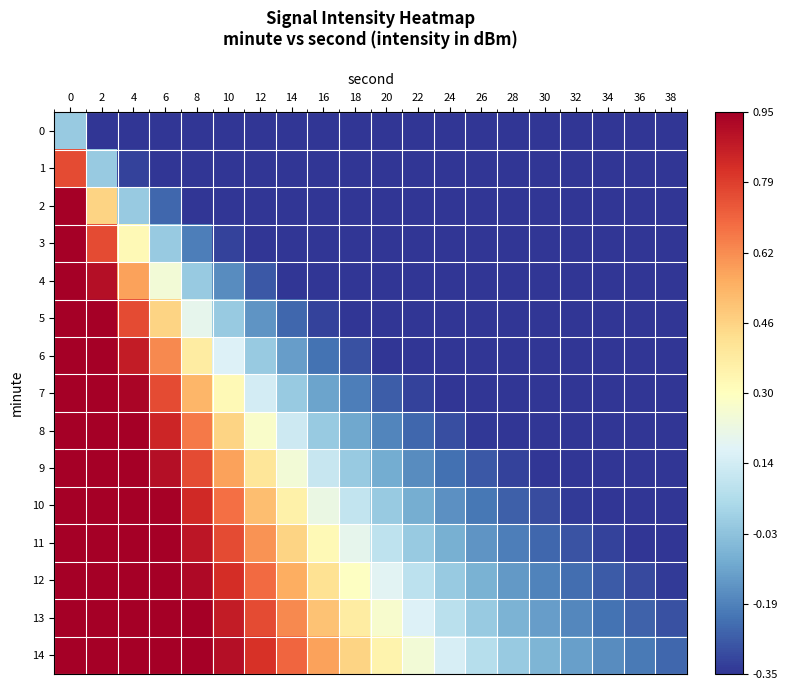

Which label corresponds to the smallest value in the chart?

38